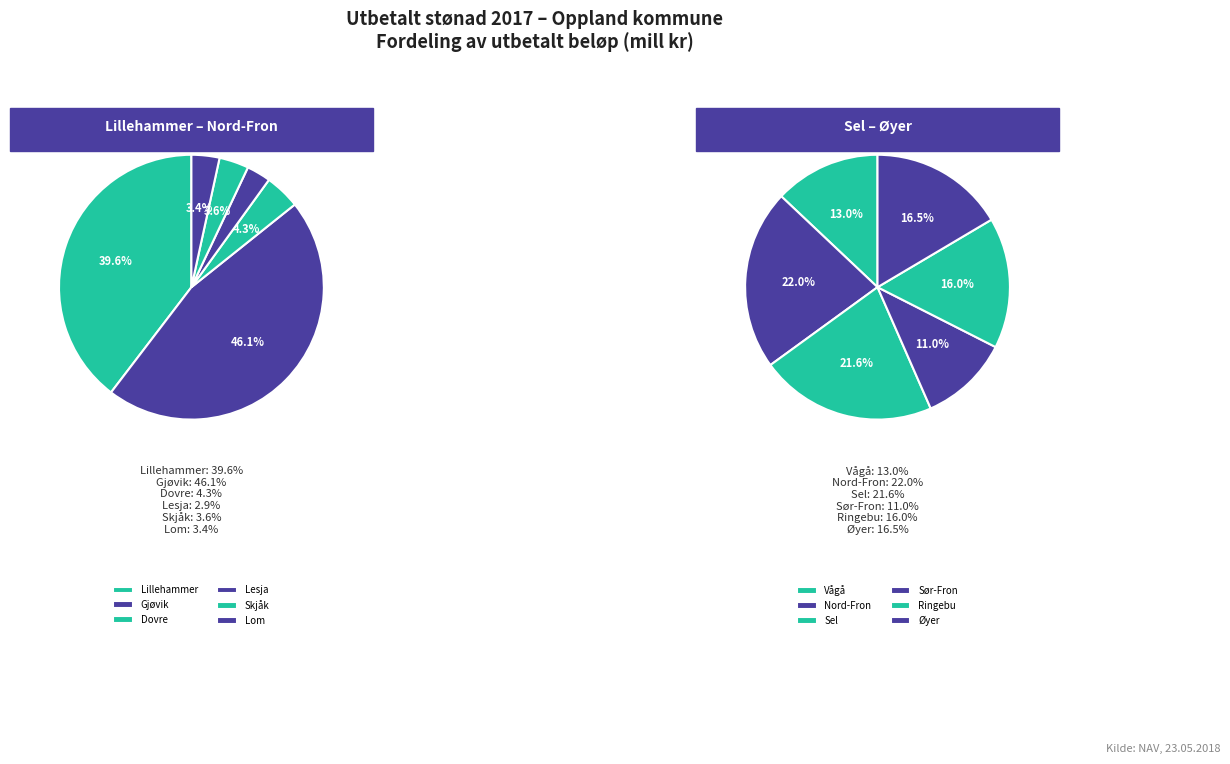

True or false: Lom accounts for 1% of the total.

False